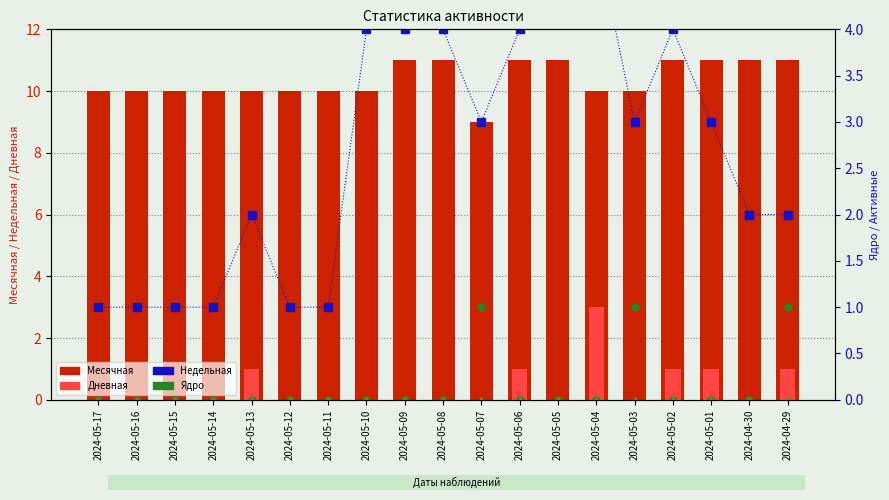

What is the maximum value shown in the chart?

11